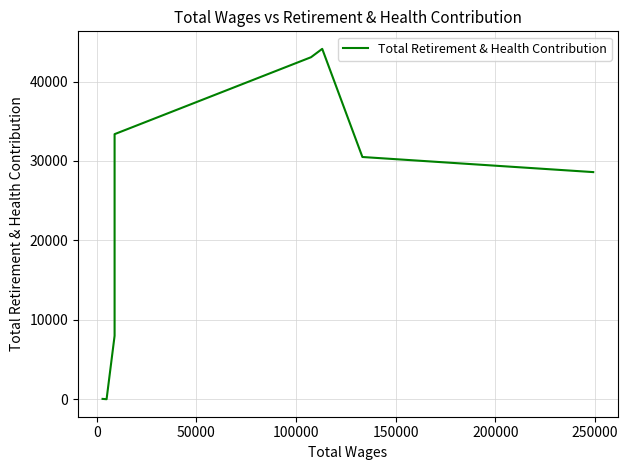

True or false: there are more than 2 points higher than both neighbors.

False